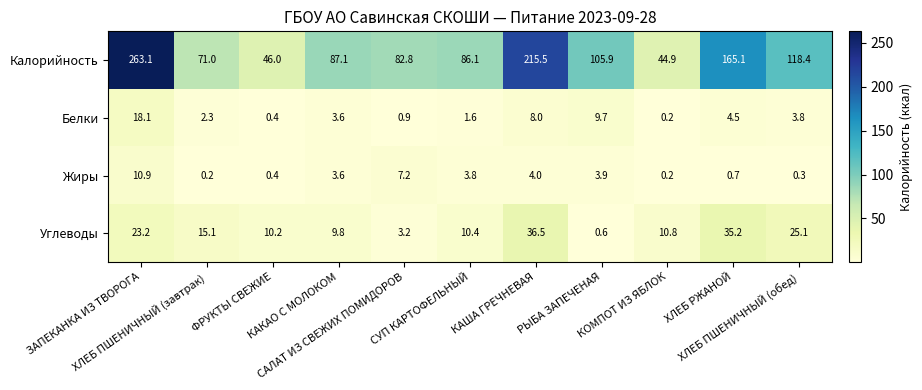

Rank the series by their maximum value, from lowest to highest.

Жиры, Белки, Углеводы, Калорийность